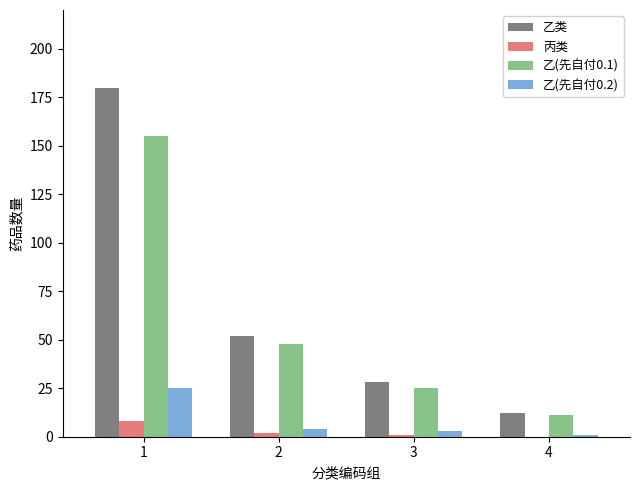

The value of 乙(先自付0.2) at 1 is 25. True or false?

True